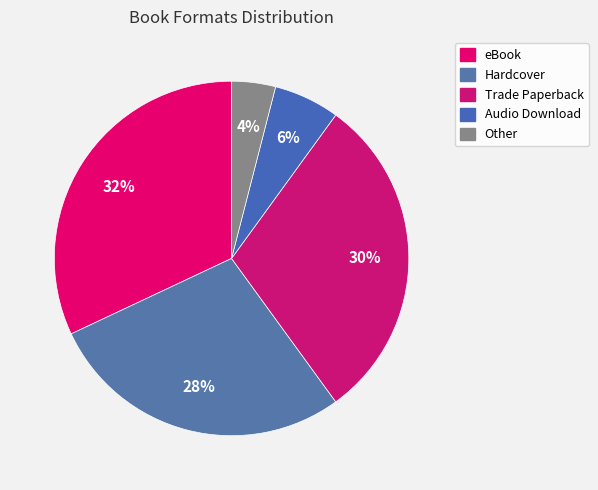

What percentage is NOT represented by Trade Paperback?

69.8%